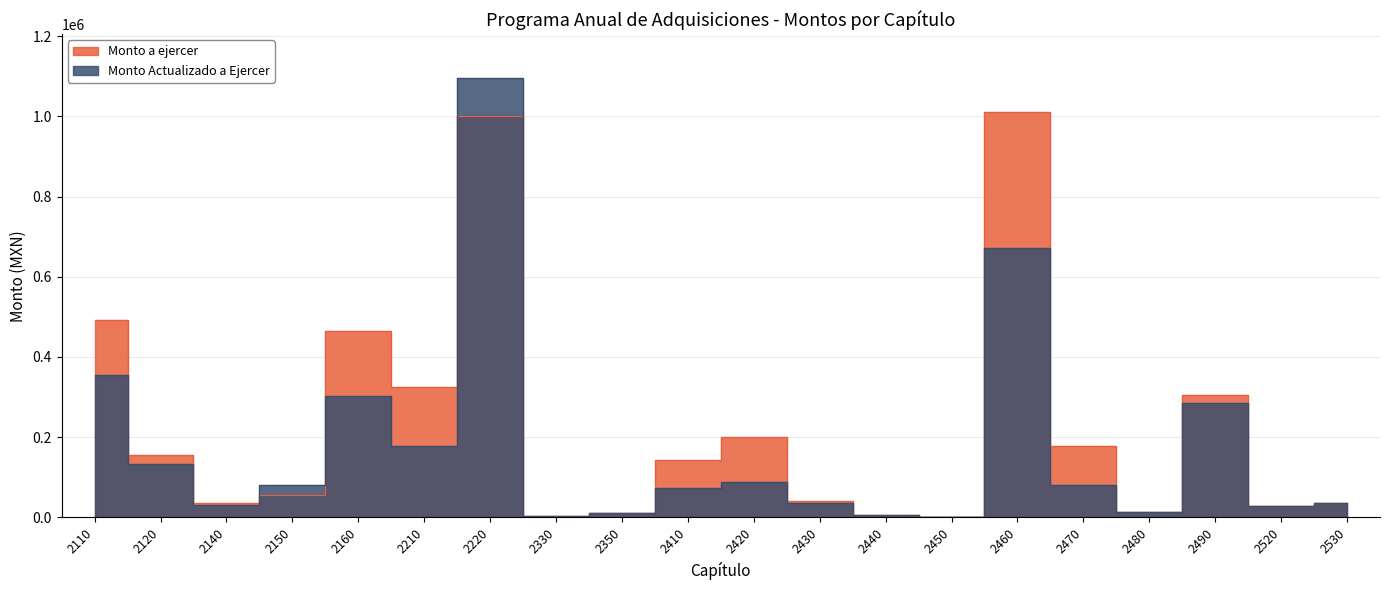

True or false: Monto Actualizado a Ejercer and Monto a ejercer intersect in this chart.

True